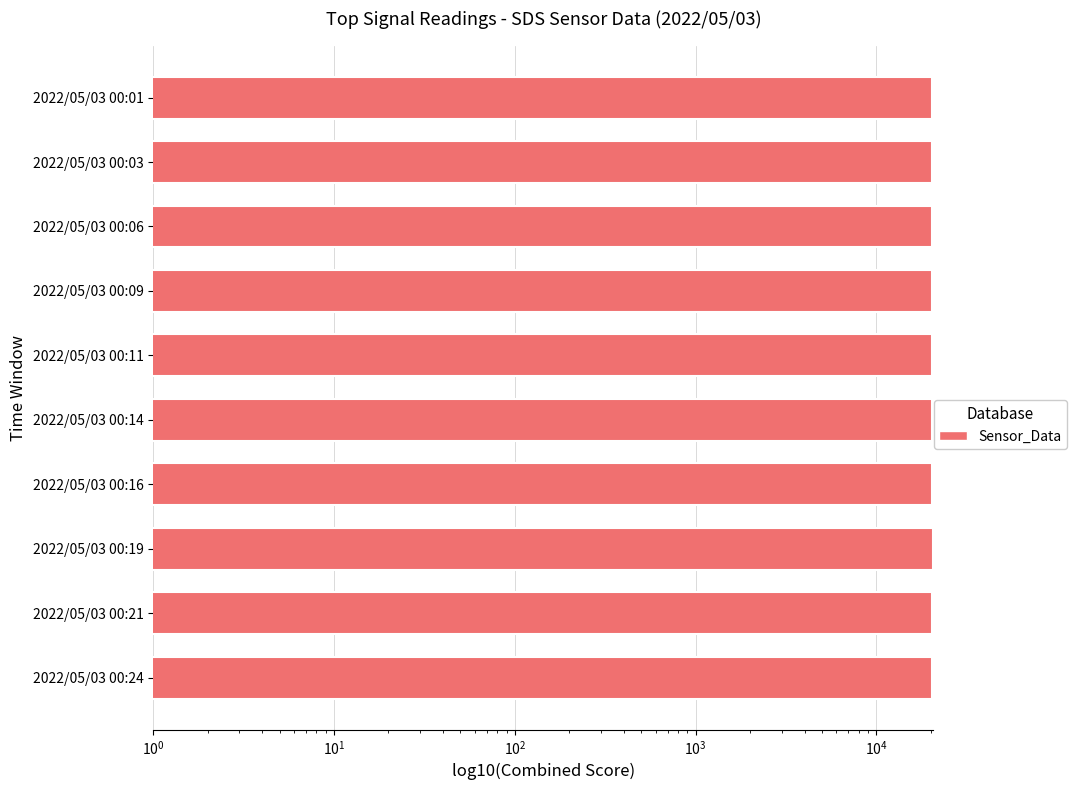

What is the greatest value displayed?

20639